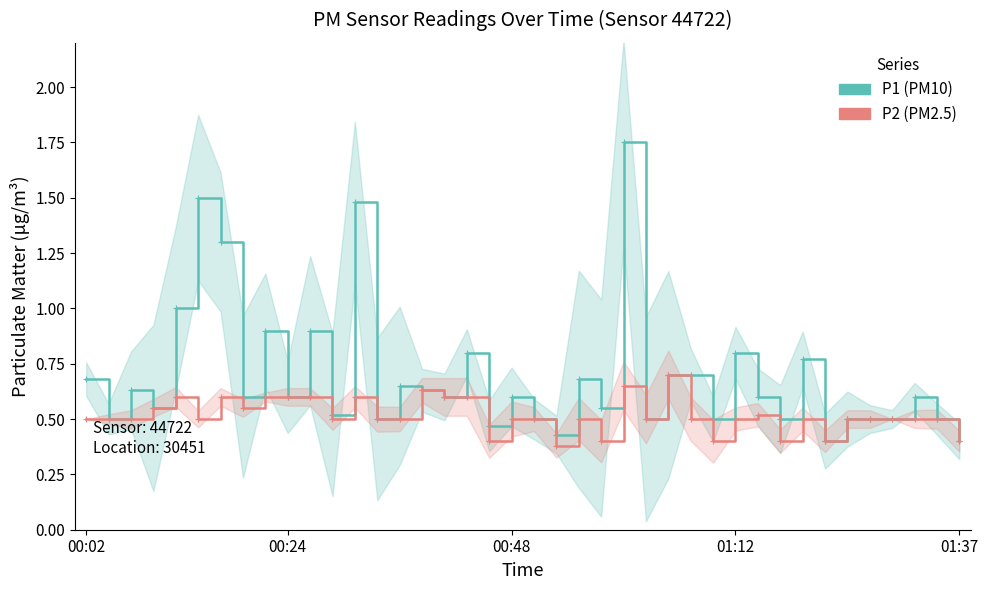

Which has a higher value, 38 or 27?

27